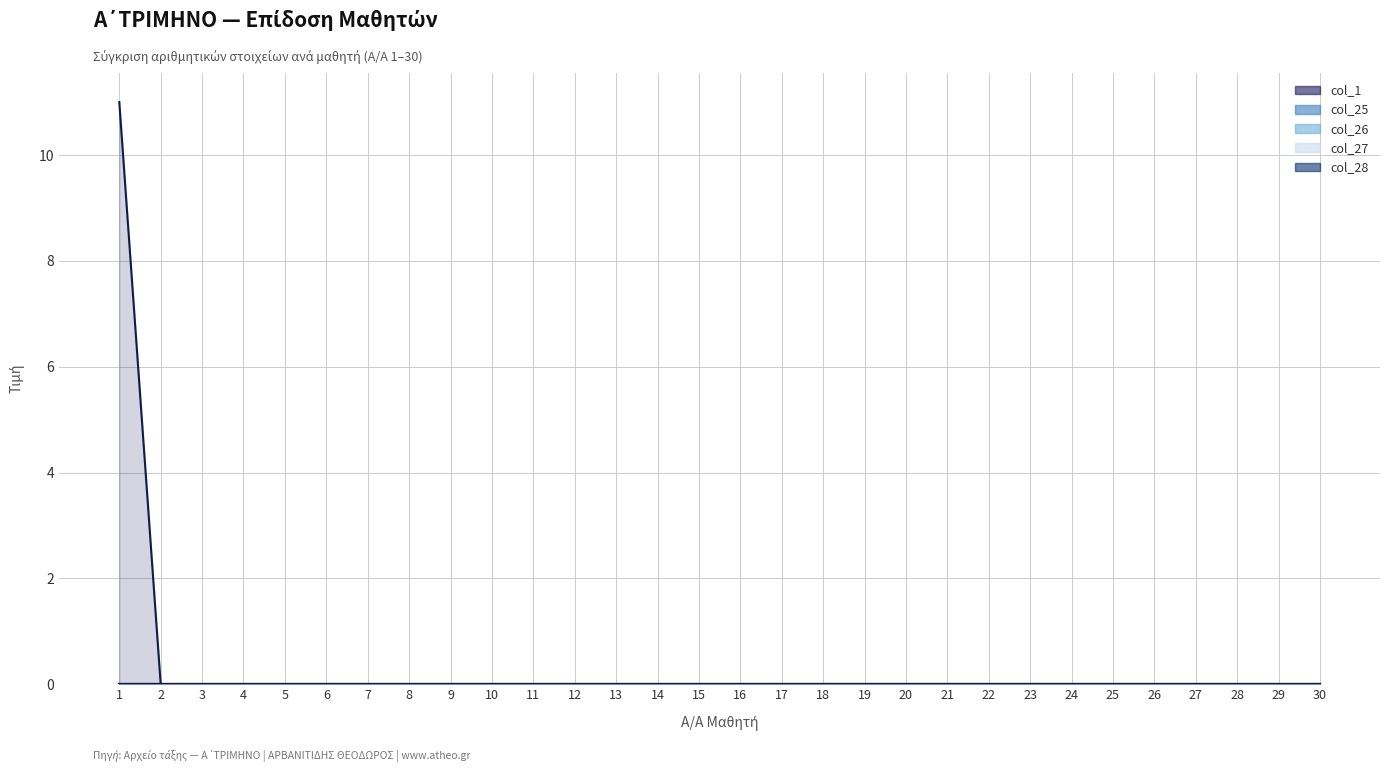

Is the value of col_1 at 21 greater than the value of col_28 at 20?

No